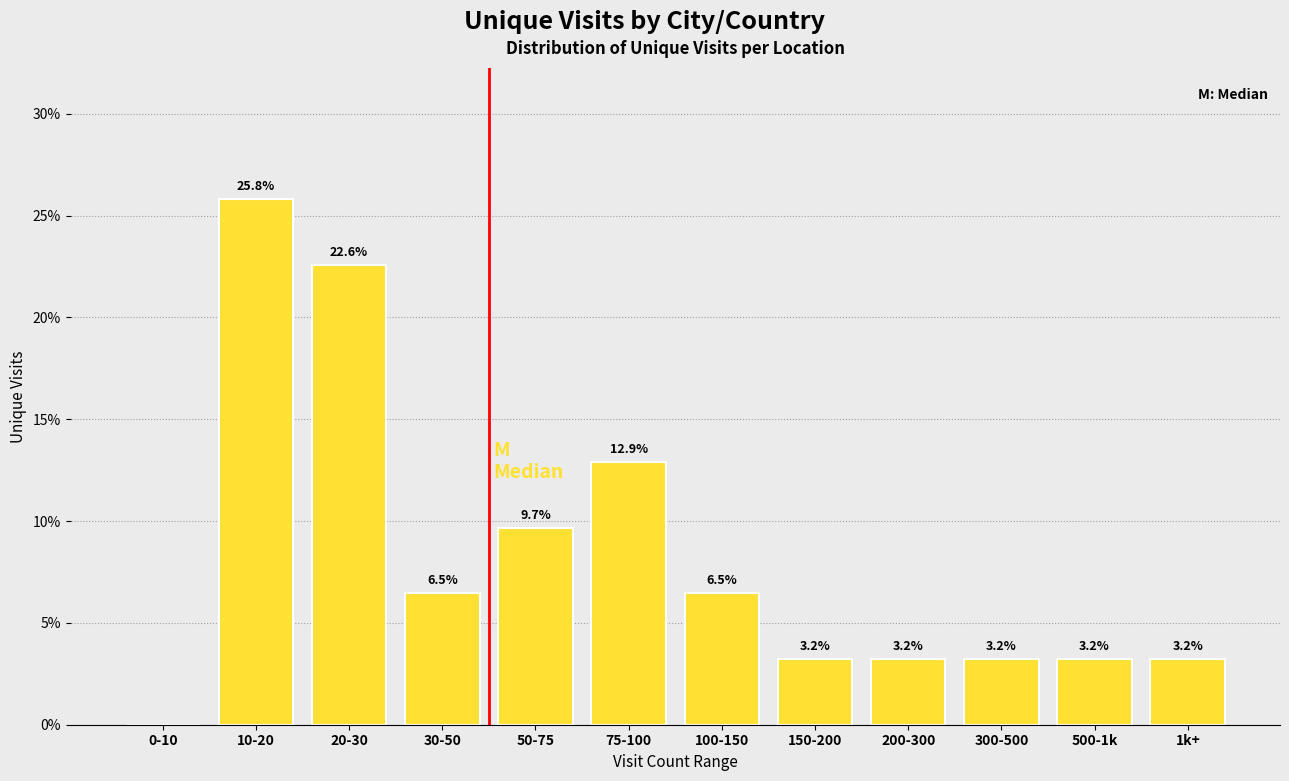

Reading right to left, transcribe all the data shown in this chart.

1k+=3.2	500-1k=3.2	300-500=3.2	200-300=3.2	150-200=3.2	100-150=6.5	75-100=12.9	50-75=9.7	30-50=6.5	20-30=22.6	10-20=25.8	0-10=0.0